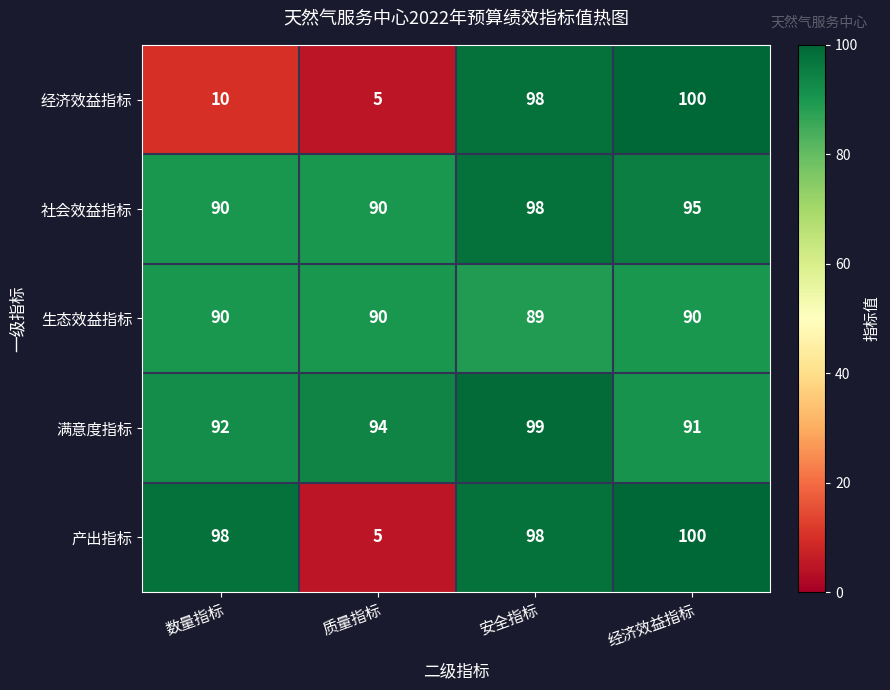

How many 生态效益指标 values are between 90 and 91?

3